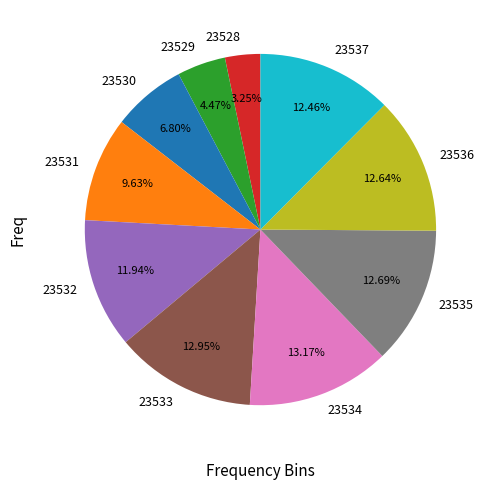

Does any single category account for the majority?

No